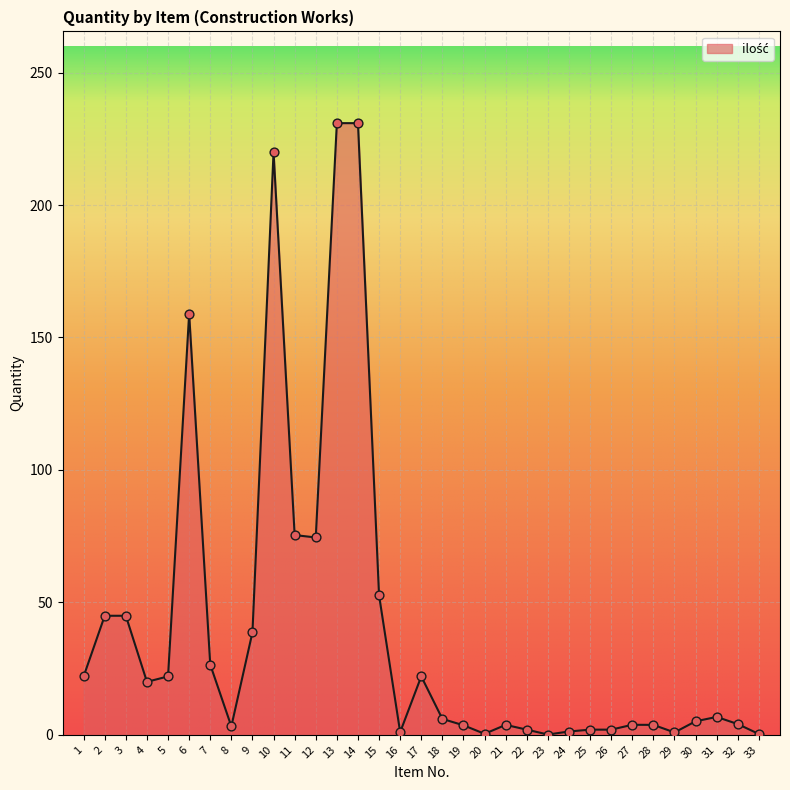

Which has a higher value, 17 or 33?

17